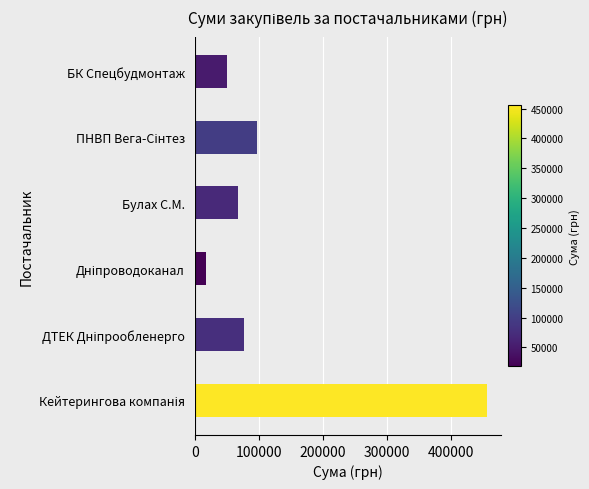

What is the change in value from ДТЕК Дніпрообленерго to Дніпроводоканал?

-59304.1